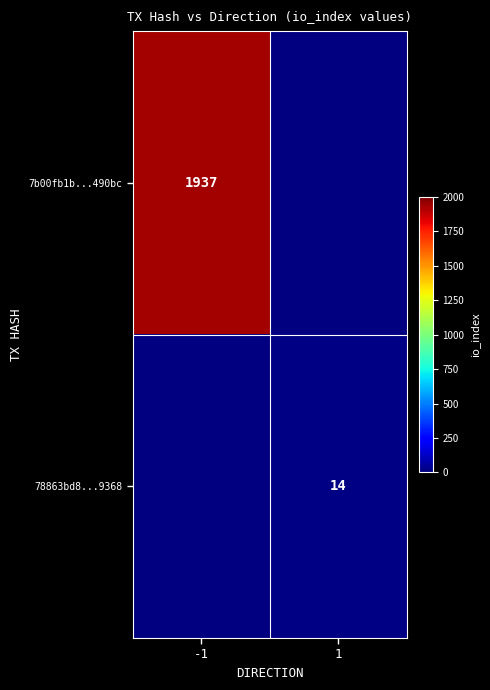

The value of 7b00fb1b...490bc at -1 is 2892. True or false?

False